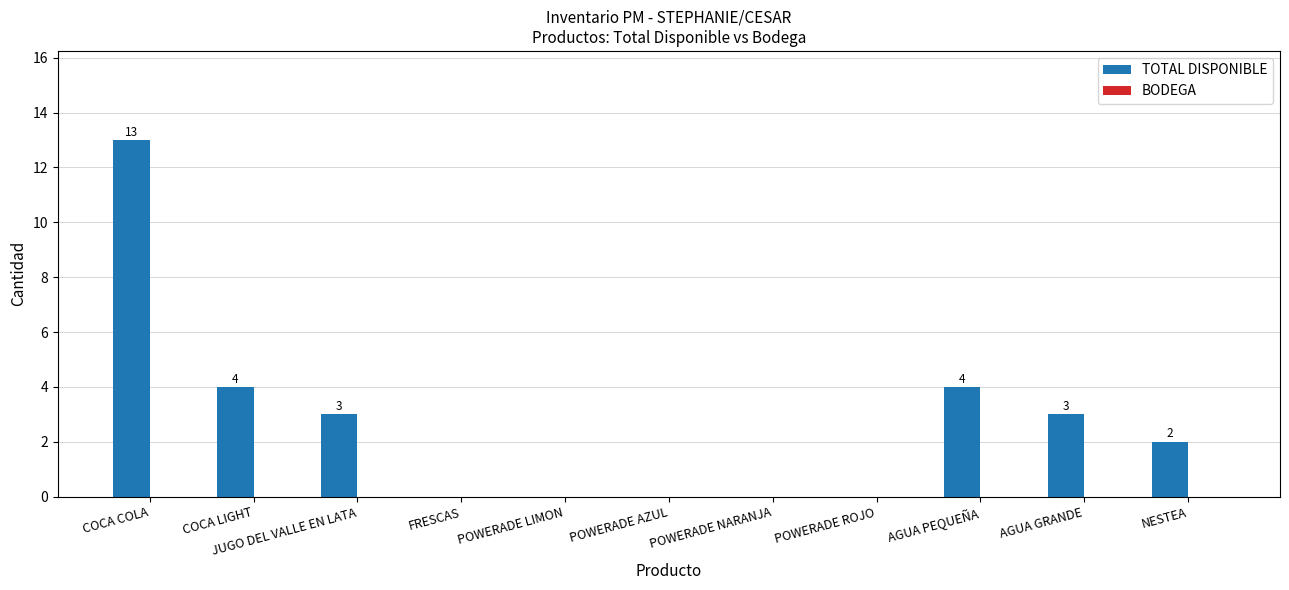

What is the sum of the values at POWERADE LIMON and JUGO DEL VALLE EN LATA?

3